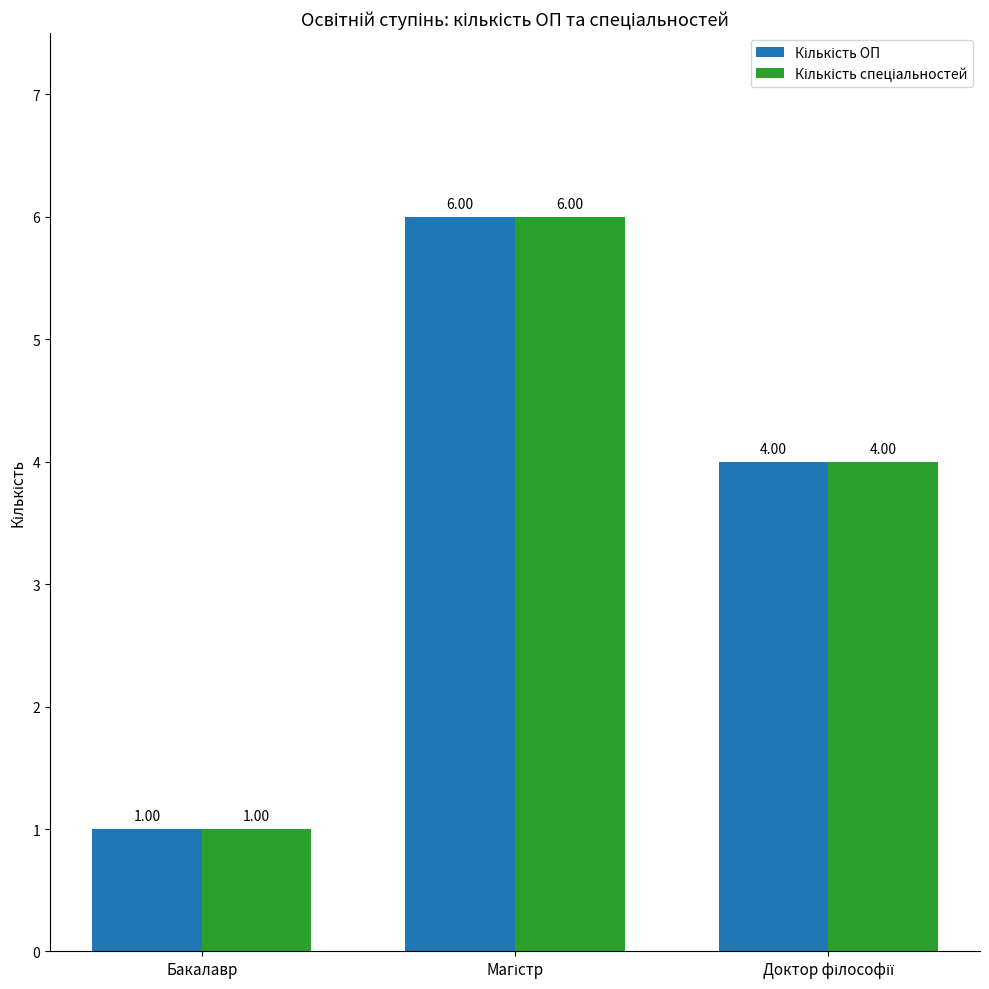

What is the sum of all Кількість ОП values?

11